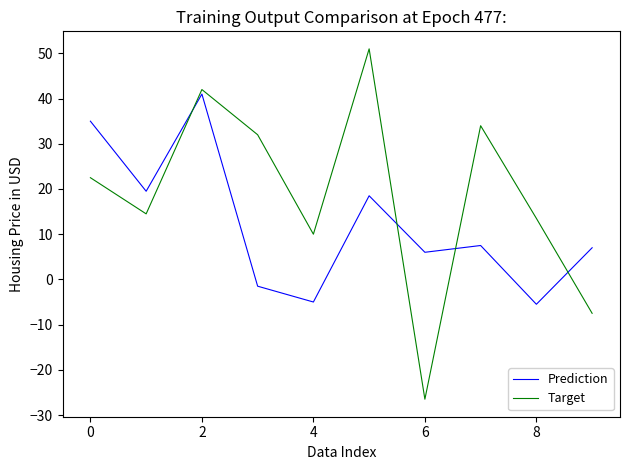

How many lines are shown in the chart?

2